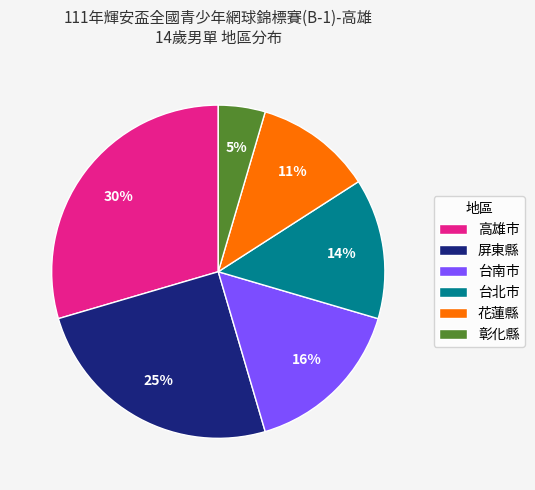

True or false: 高雄市 accounts for 22% of the total.

False